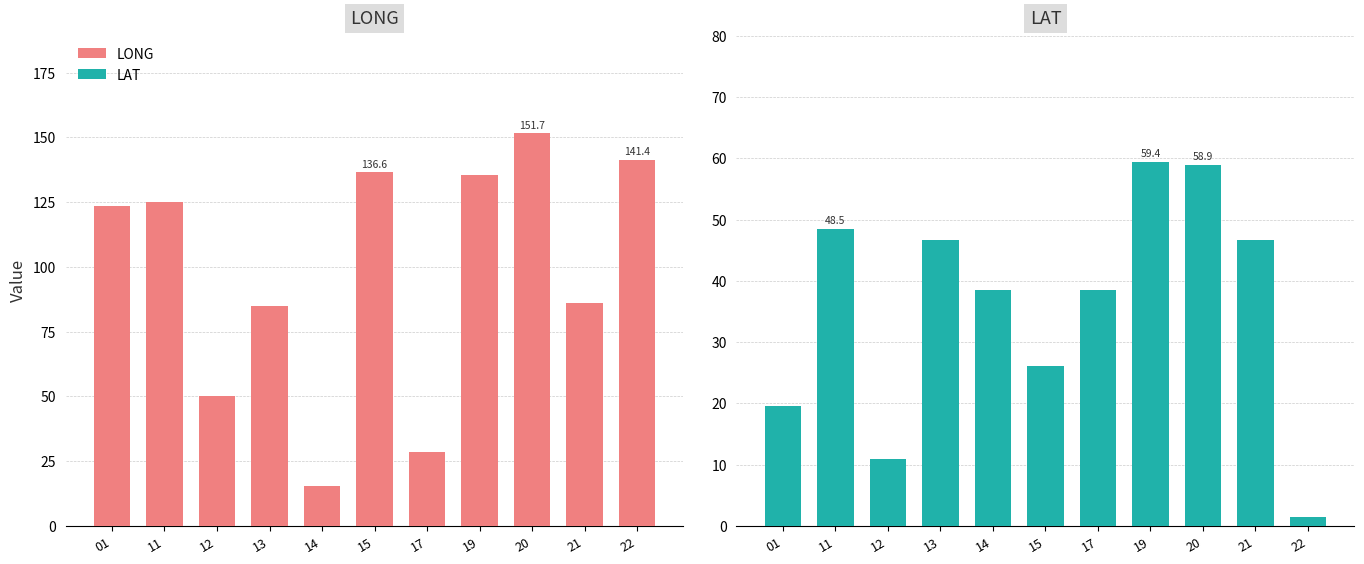

What is the highest value of the LONG series?

151.7